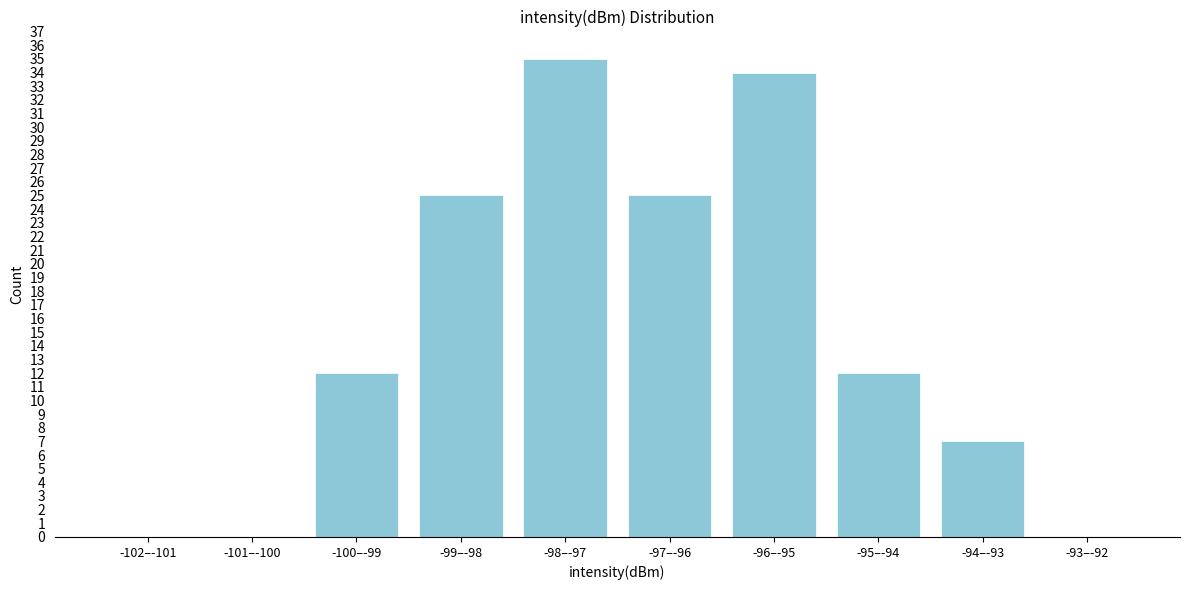

Reading right to left, transcribe all the data shown in this chart.

-93–-92=0	-94–-93=7	-95–-94=12	-96–-95=34	-97–-96=25	-98–-97=35	-99–-98=25	-100–-99=12	-101–-100=0	-102–-101=0